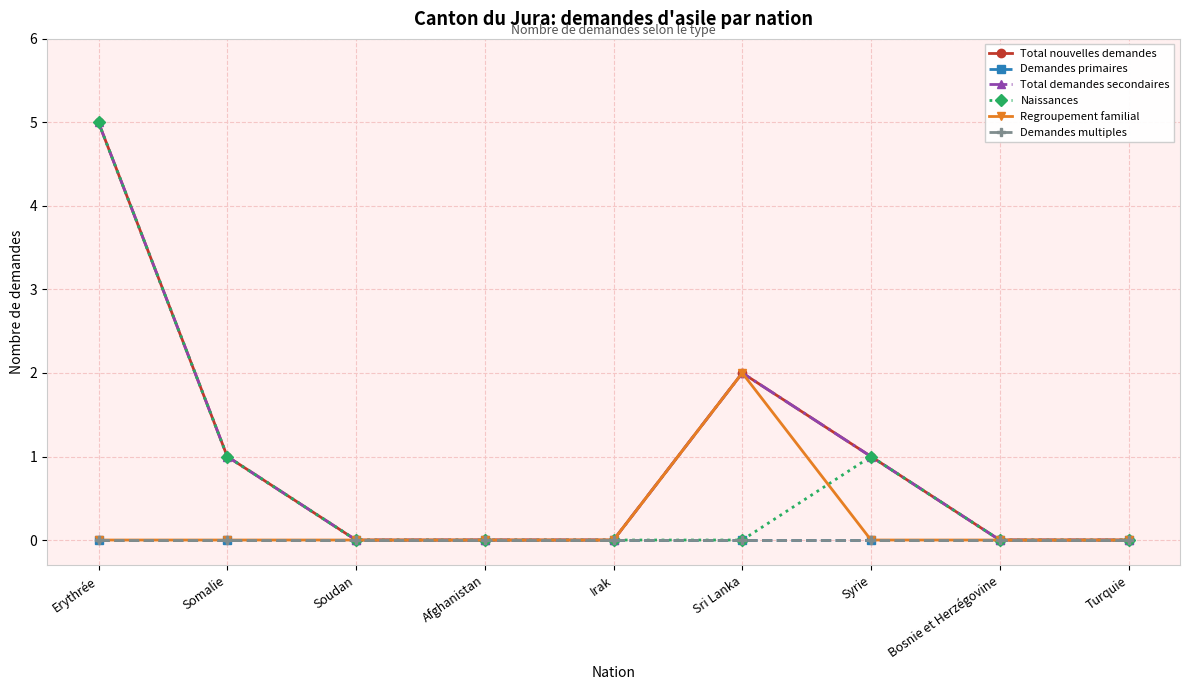

Reading left to right, transcribe all the data shown in this chart.

Total nouvelles demandes: 5	1	0	0	0	2	1	0	0
Demandes primaires: 0	0	0	0	0	0	0	0	0
Total demandes secondaires: 5	1	0	0	0	2	1	0	0
Naissances: 5	1	0	0	0	0	1	0	0
Regroupement familial: 0	0	0	0	0	2	0	0	0
Demandes multiples: 0	0	0	0	0	0	0	0	0